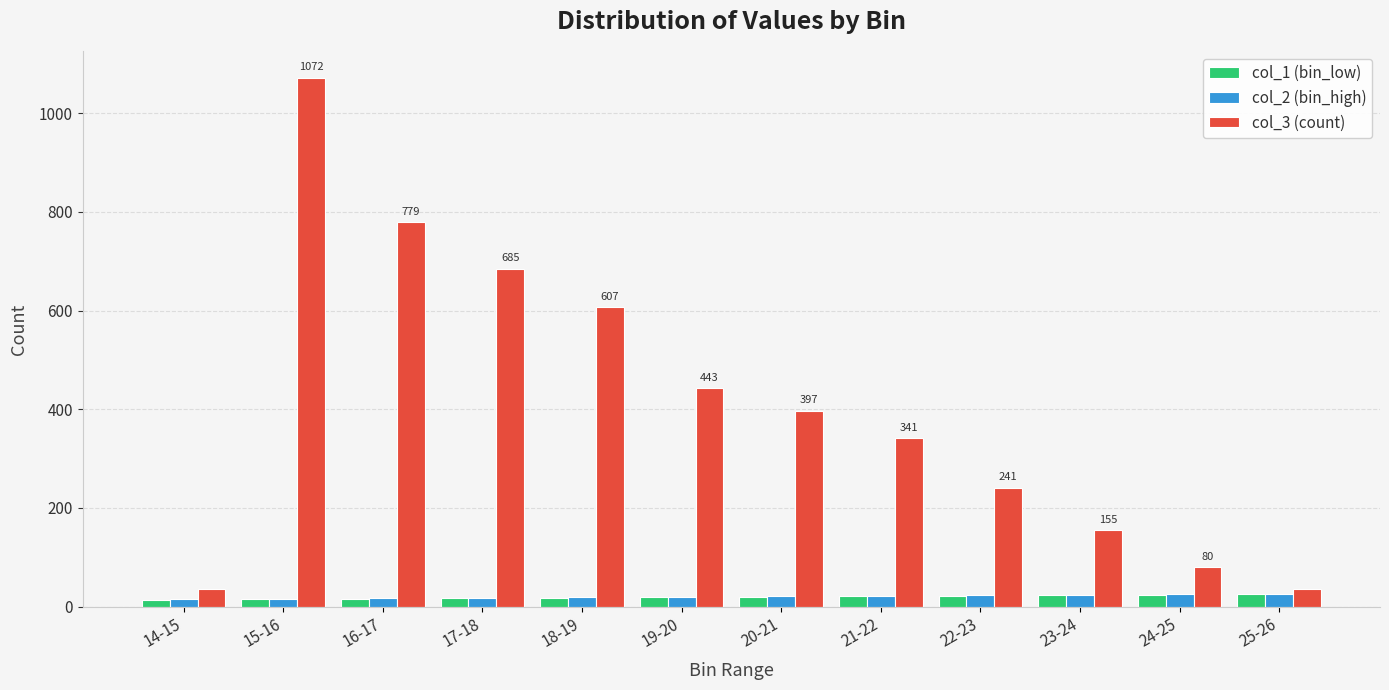

What is the approximate value of col_3 (count) at 17-18?

685.0